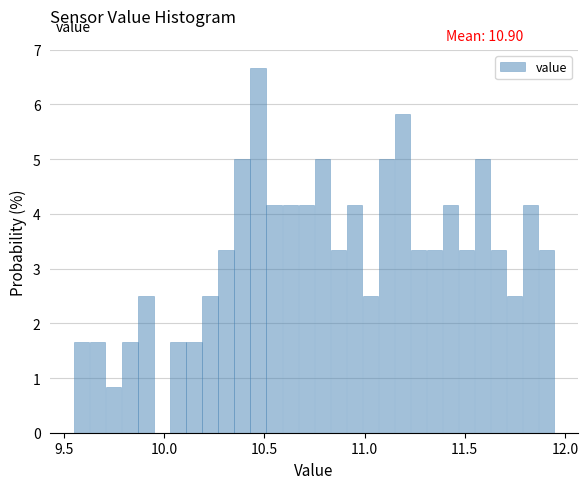

Read against the x-axis, roughly where is the centre of the tallest bar?

10.45